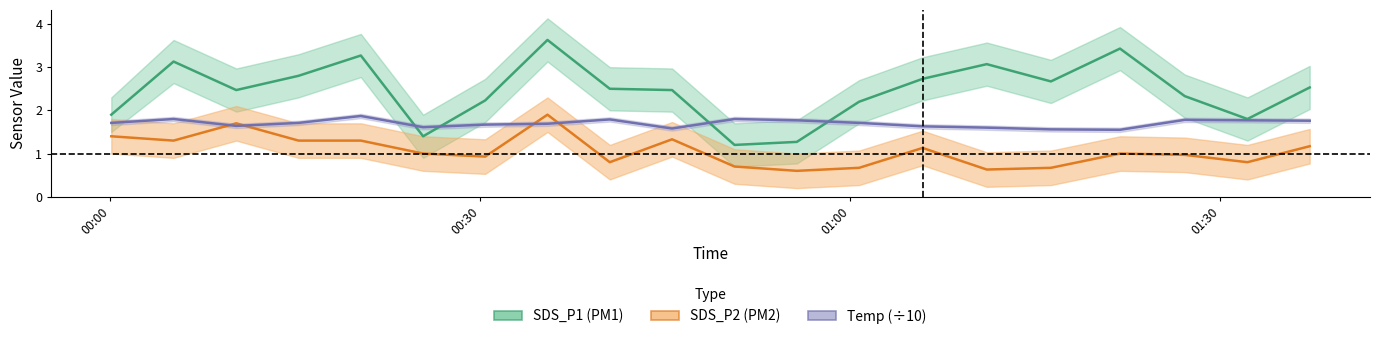

At how many categories does at least one series exceed 1?

20